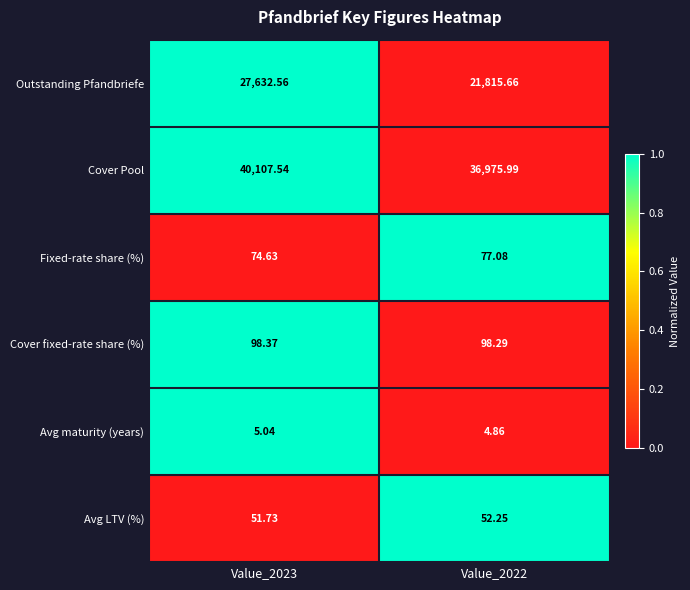

Is the value of Avg maturity (years) at Value_2023 greater than the value of Avg LTV (%) at Value_2022?

No